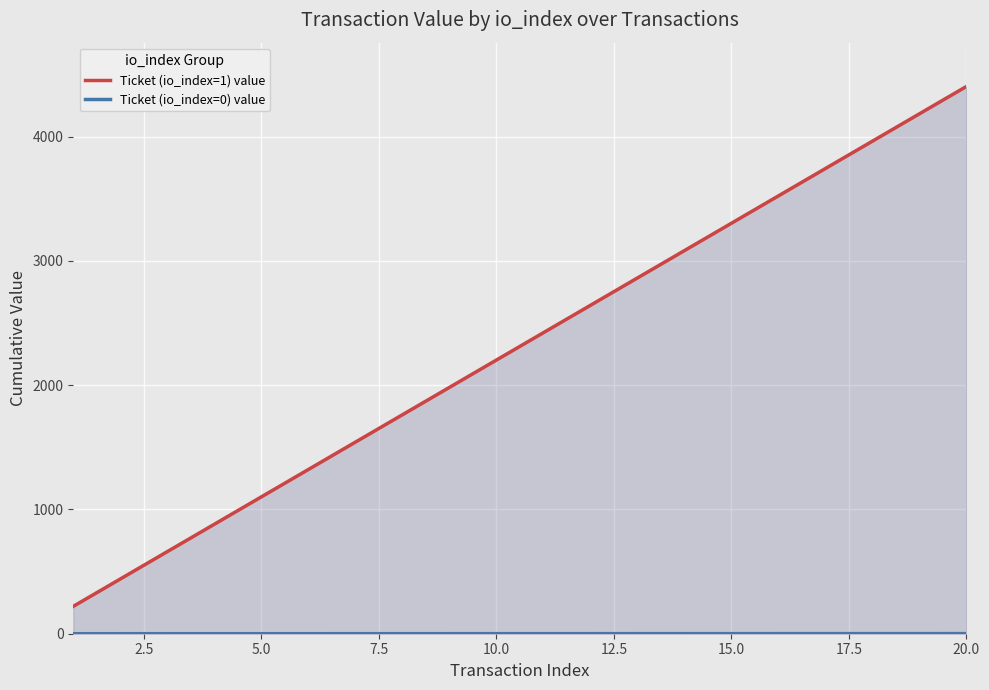

How many distinct data groups are displayed?

2